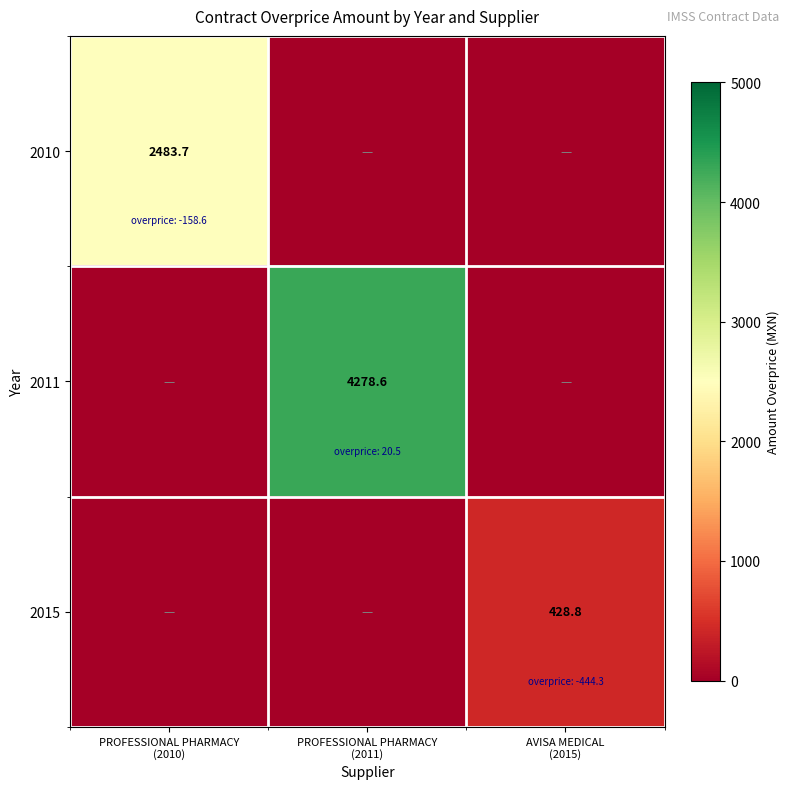

Between AVISA MEDICAL
(2015) and PROFESSIONAL PHARMACY
(2010), which is larger?

PROFESSIONAL PHARMACY
(2010)